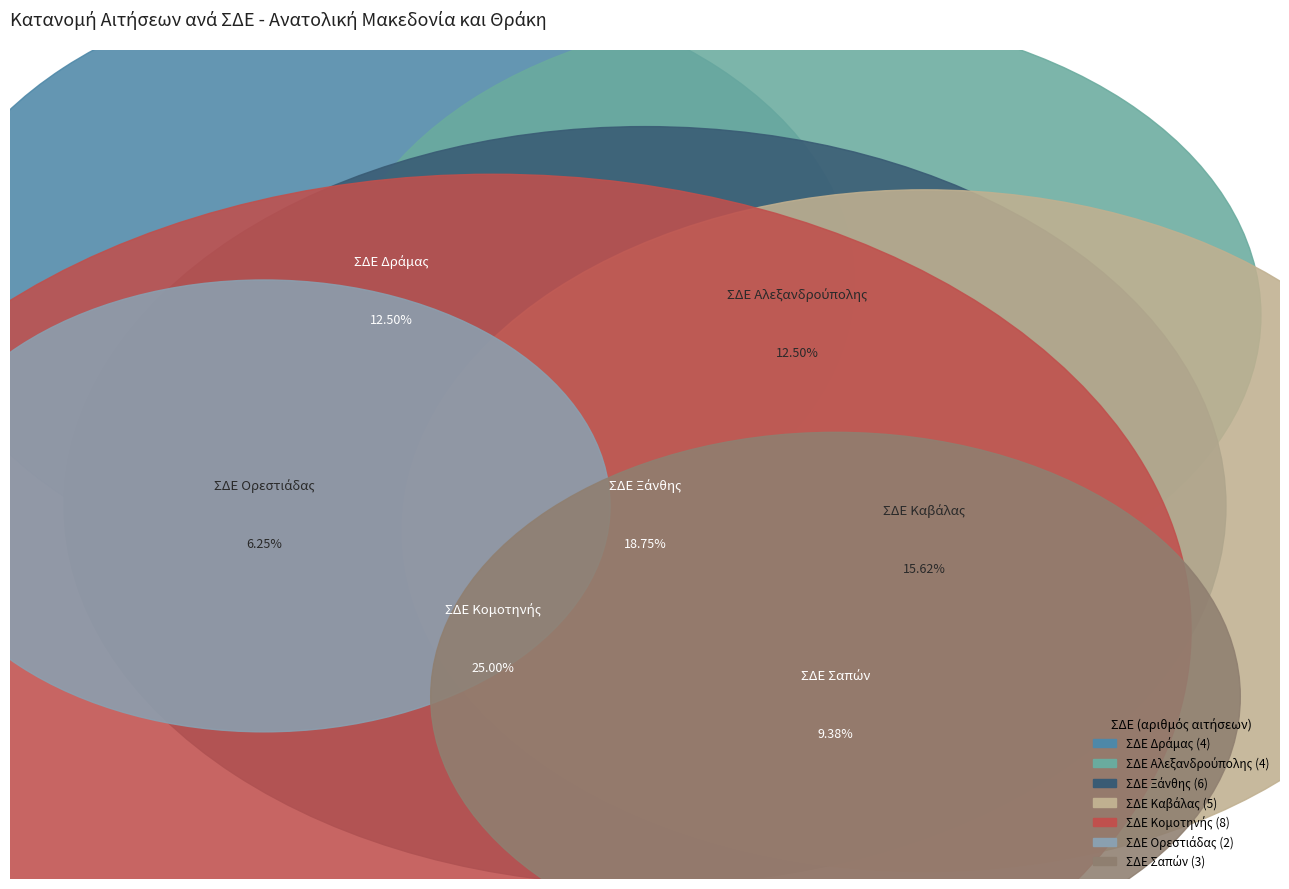

True or false: ΣΔΕ Καβάλας accounts for 10% of the total.

False